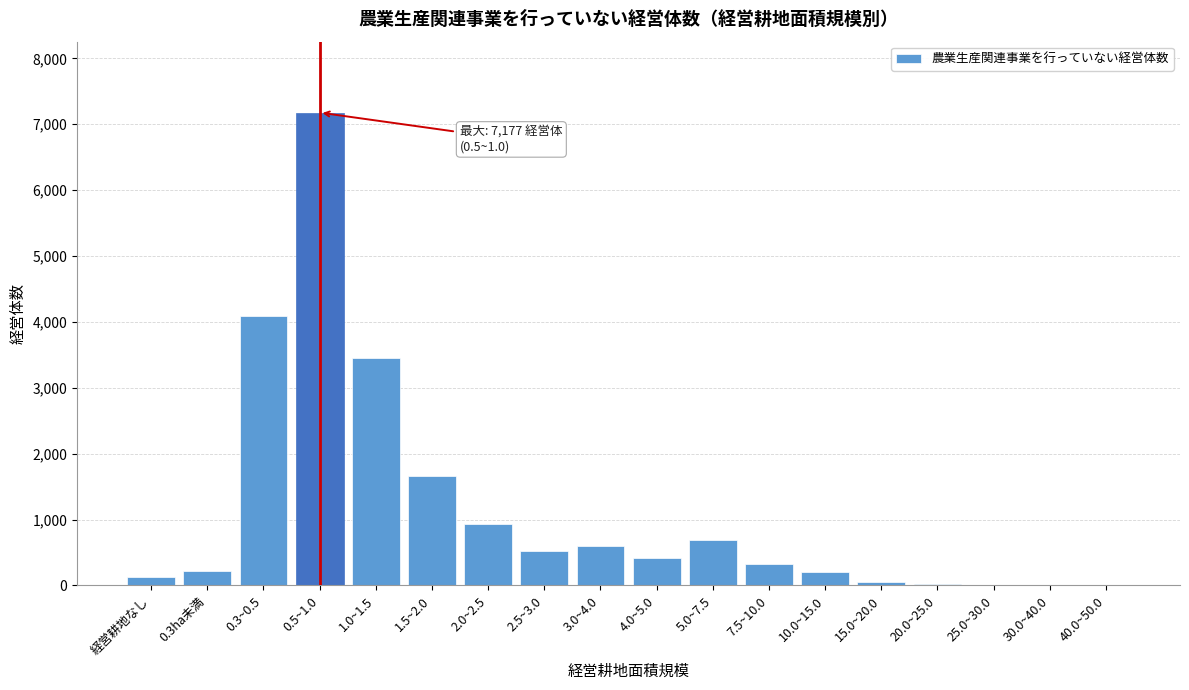

At which category does the chart reach its peak across all series?

0.5~1.0